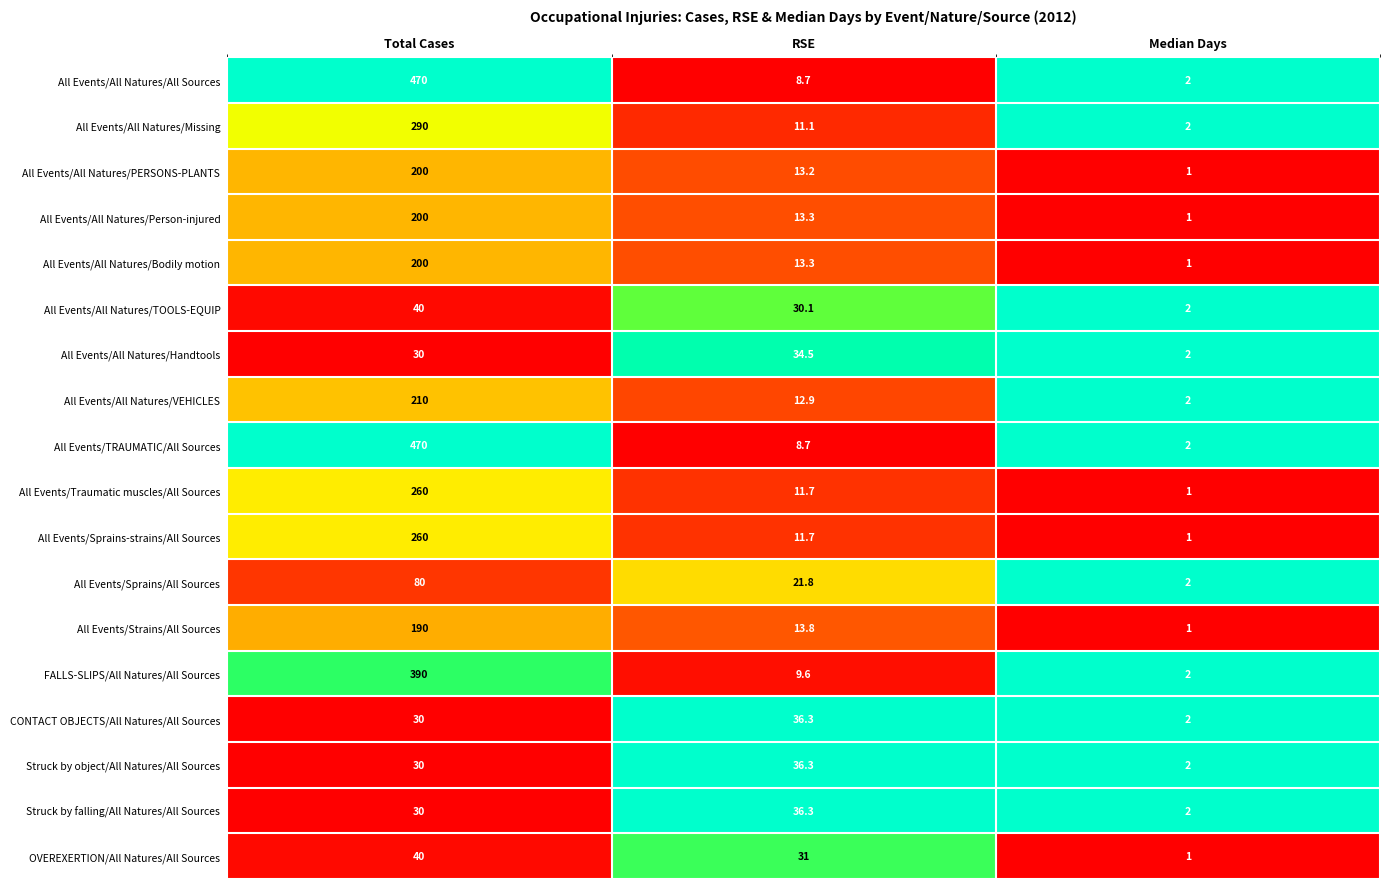

True or false: Struck by object/All Natures/All Sources has a value of 2.0 at Median Days.

True